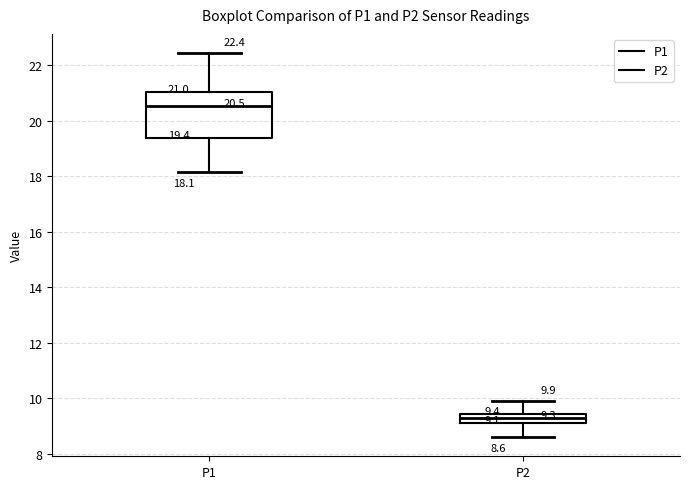

Which box has the lowest median line?

P2